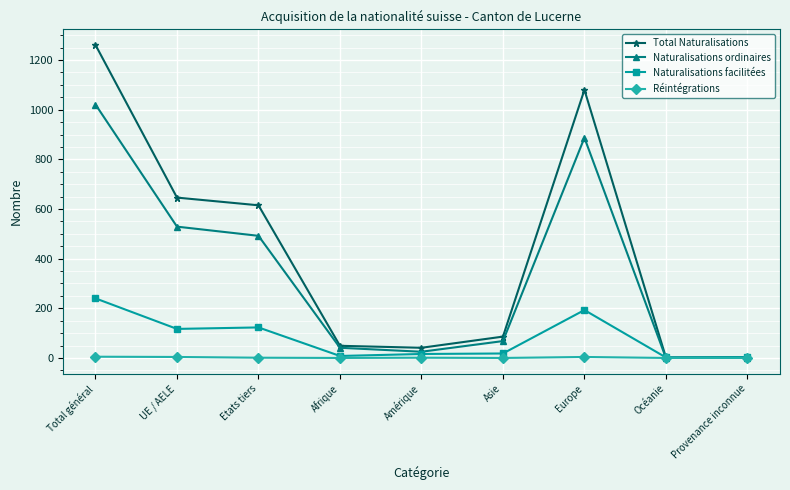

List the series in order of their overall mean, lowest first.

Réintégrations, Naturalisations facilitées, Naturalisations ordinaires, Total Naturalisations